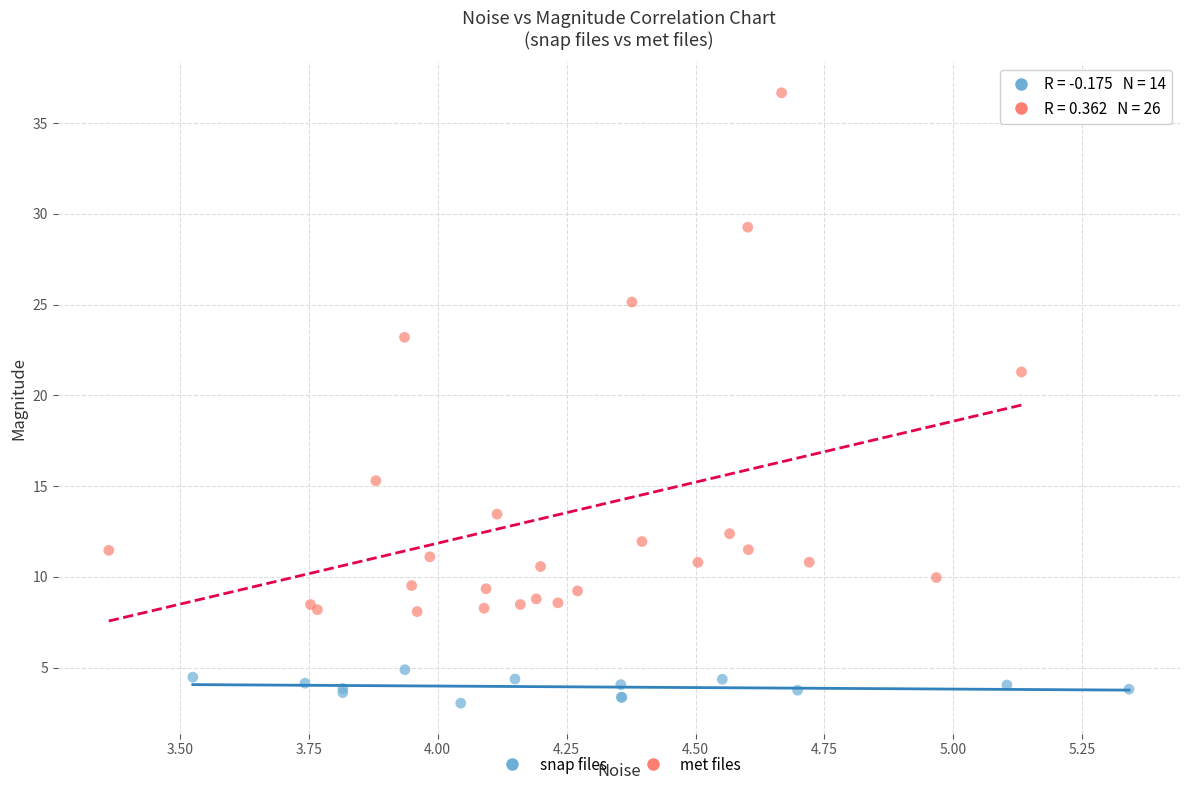

Which series has the largest Y range (max minus min)?

met files